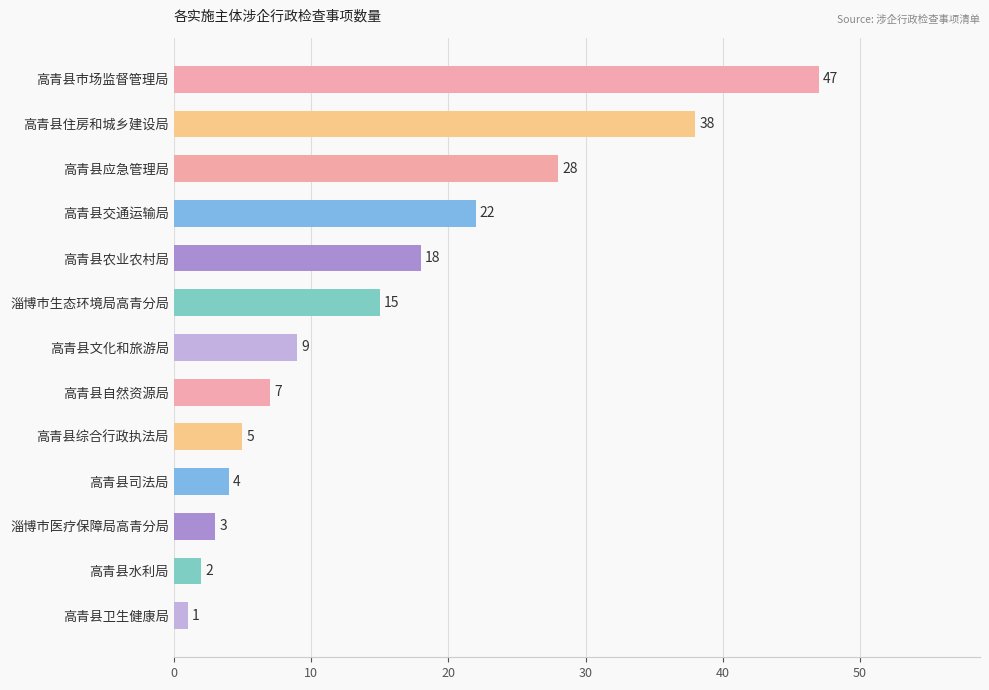

How many categories are shown in the chart?

13